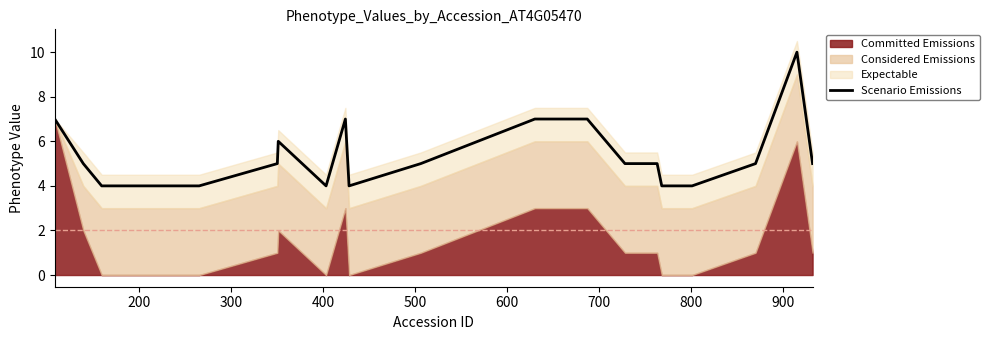

How many data points are above 5?

6